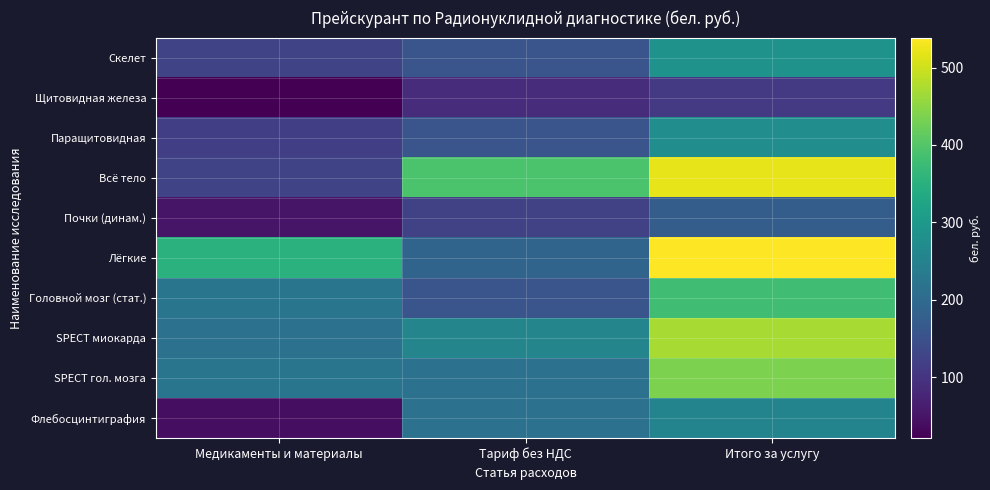

List the series in order of their peak value, lowest first.

Щитовидная железа, Почки (динам.), Флебосцинтиграфия, Паращитовидная, Скелет, Головной мозг (стат.), SPECT гол. мозга, SPECT миокарда, Всё тело, Лёгкие